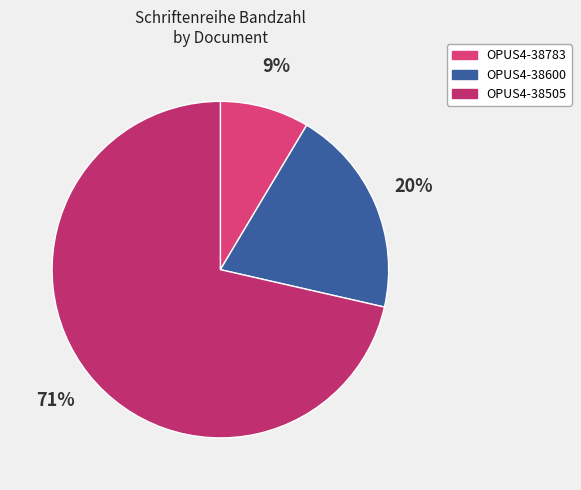

Which category has the biggest portion of the pie?

OPUS4-38505